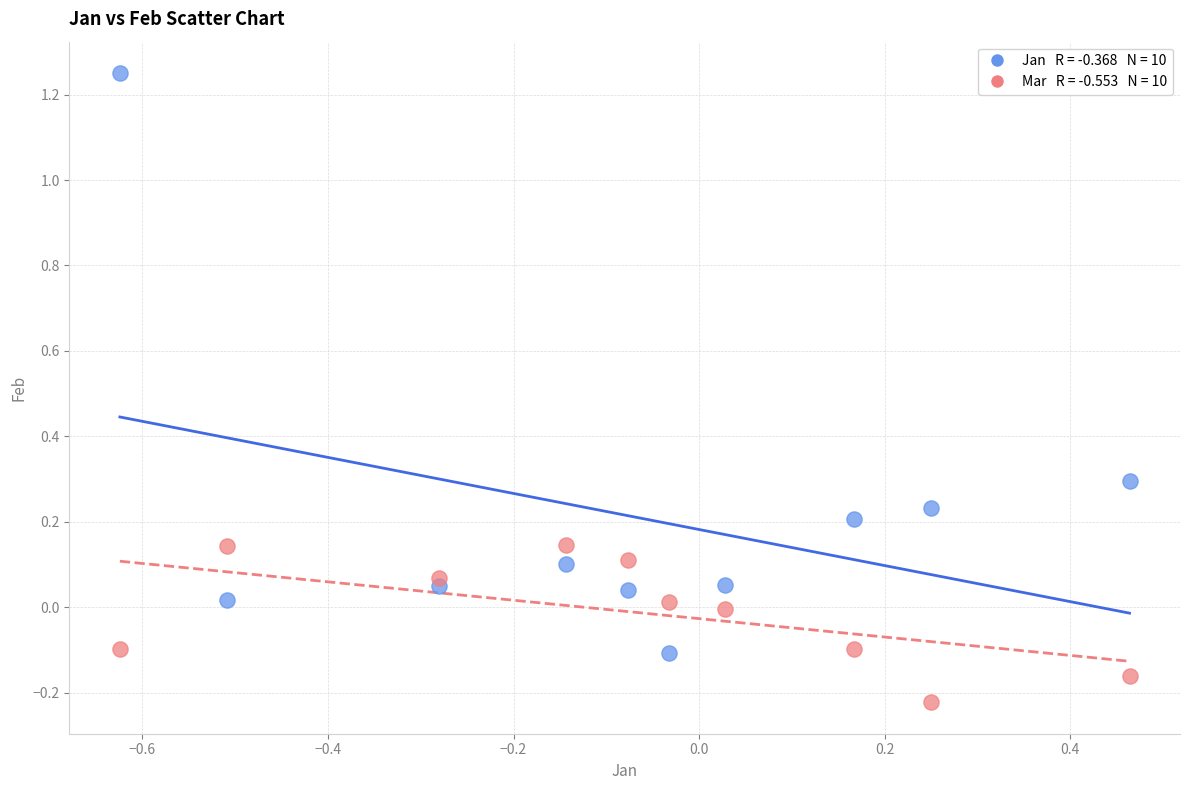

Across all data points, what is the range of Y values (max minus min)?

1.5